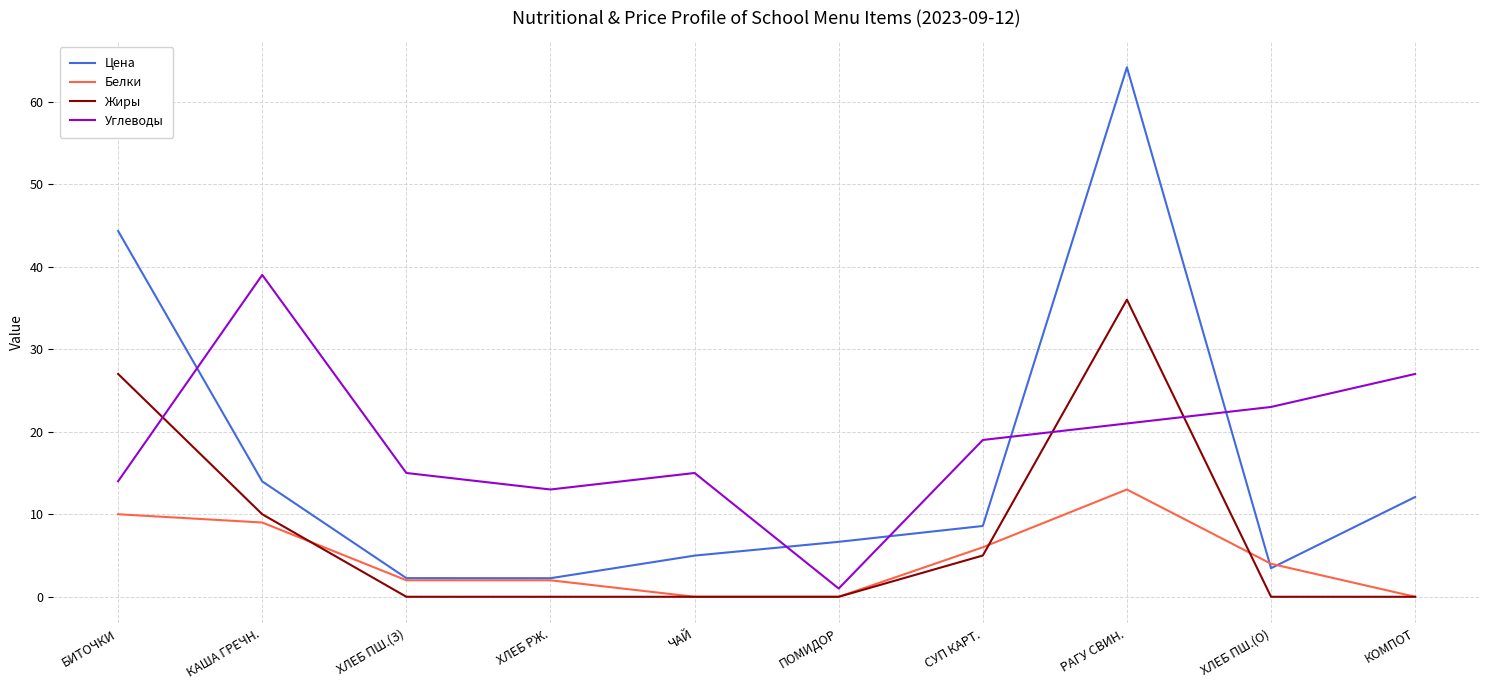

What is the difference between the maximum and minimum values in the Жиры series?

36.0